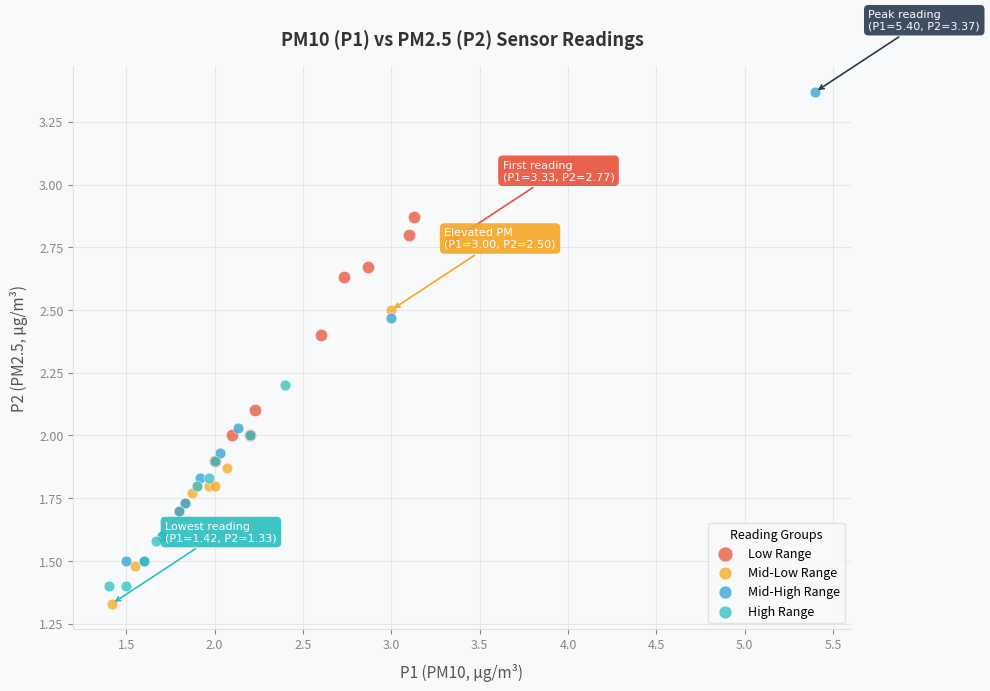

Which series has the widest spread of Y values?

Mid-High Range